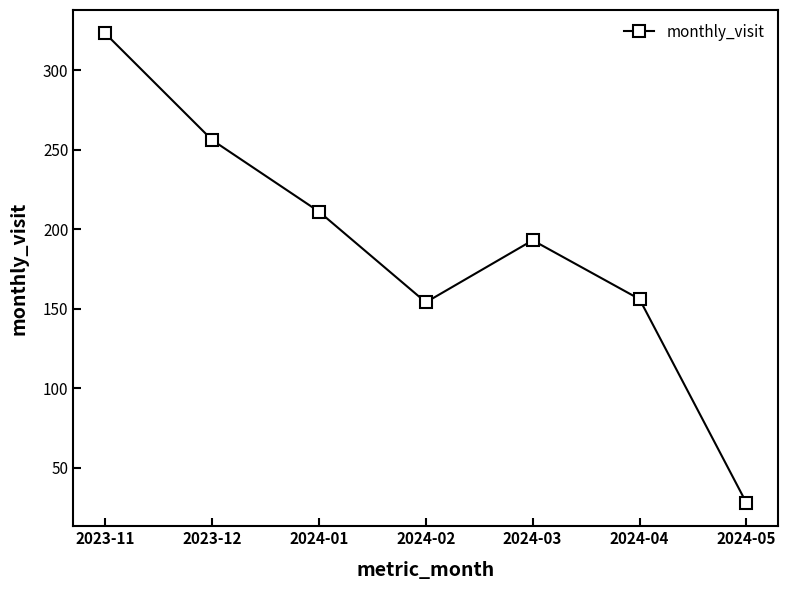

Is it true that the value at 2024-02 is 209?

False